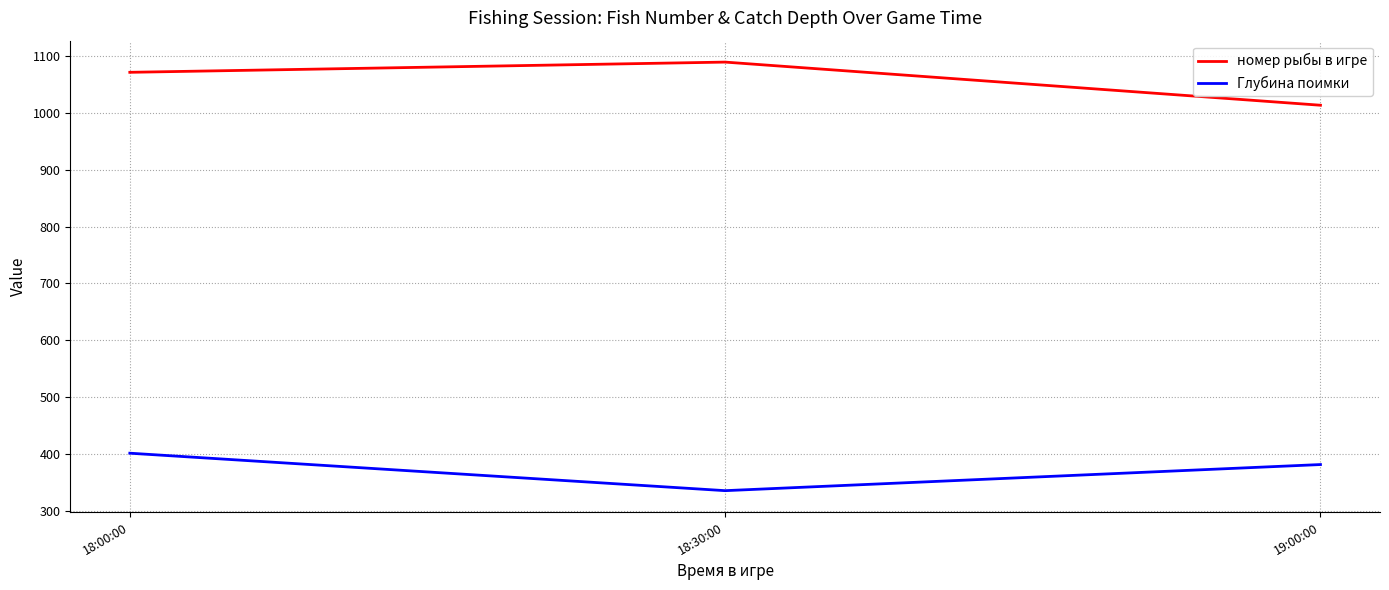

What is the average value of the Глубина поимки series?

372